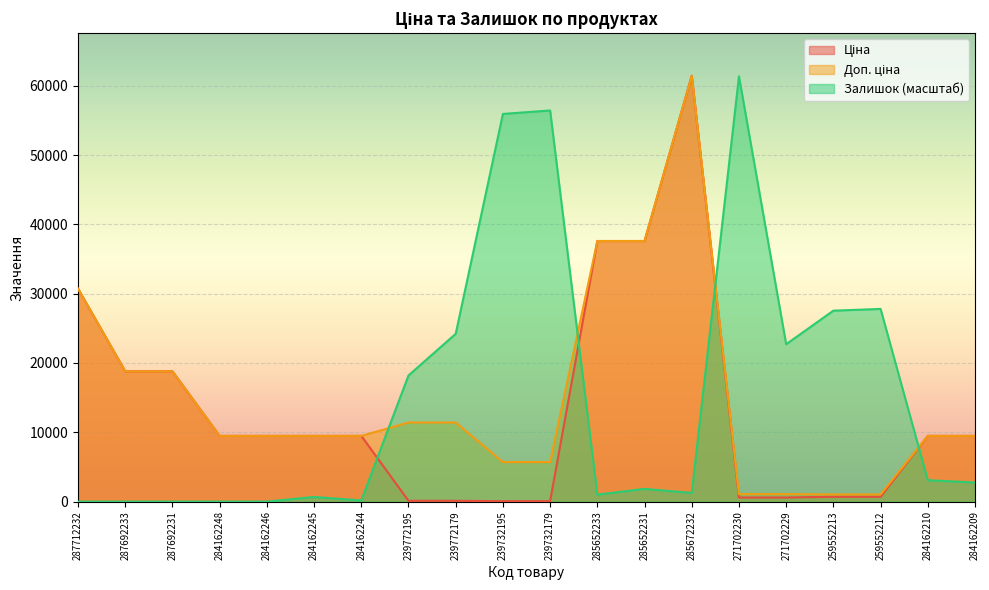

True or false: Ціна has a value of 957.2 at 271702230.

False